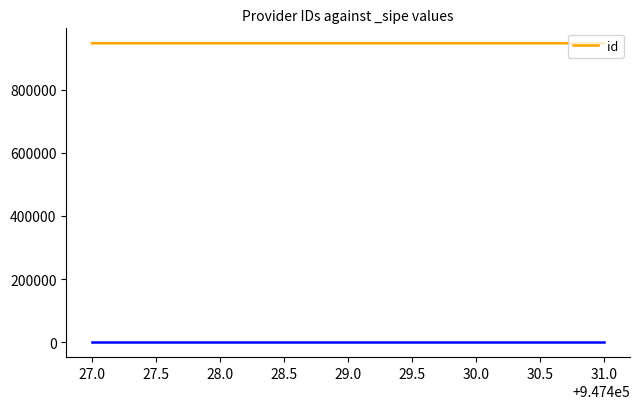

How many values are between 947428 and 947430?

3